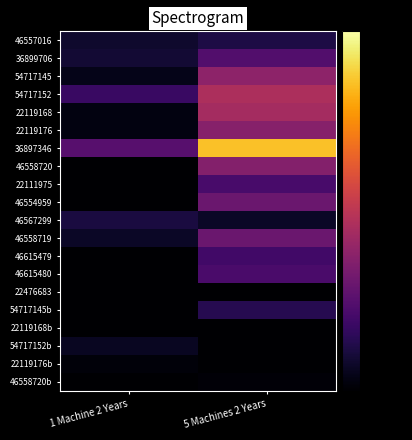

Rank the series by their maximum value, from highest to lowest.

36897346, 54717152, 22119168, 54717145, 22119176, 46558720, 46554959, 46558719, 36899706, 46615480, 22111975, 46615479, 54717145b, 46557016, 46567299, 54717152b, 22119176b, 46558720b, 22119168b, 22476683